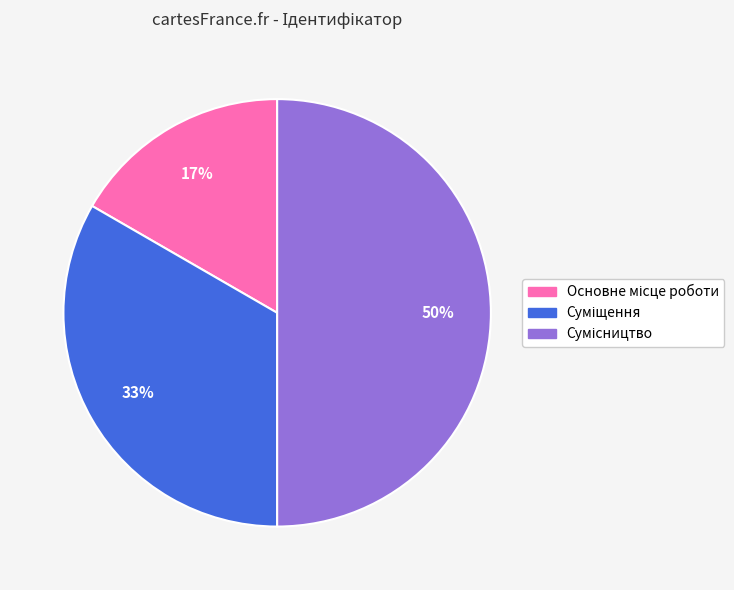

To the nearest percent, what is the average slice percentage?

33%